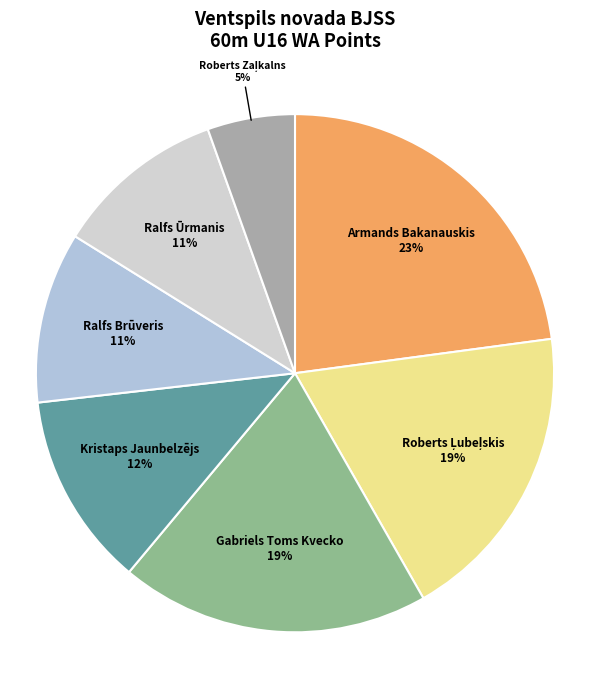

To the nearest percent, what is the average slice percentage?

14%